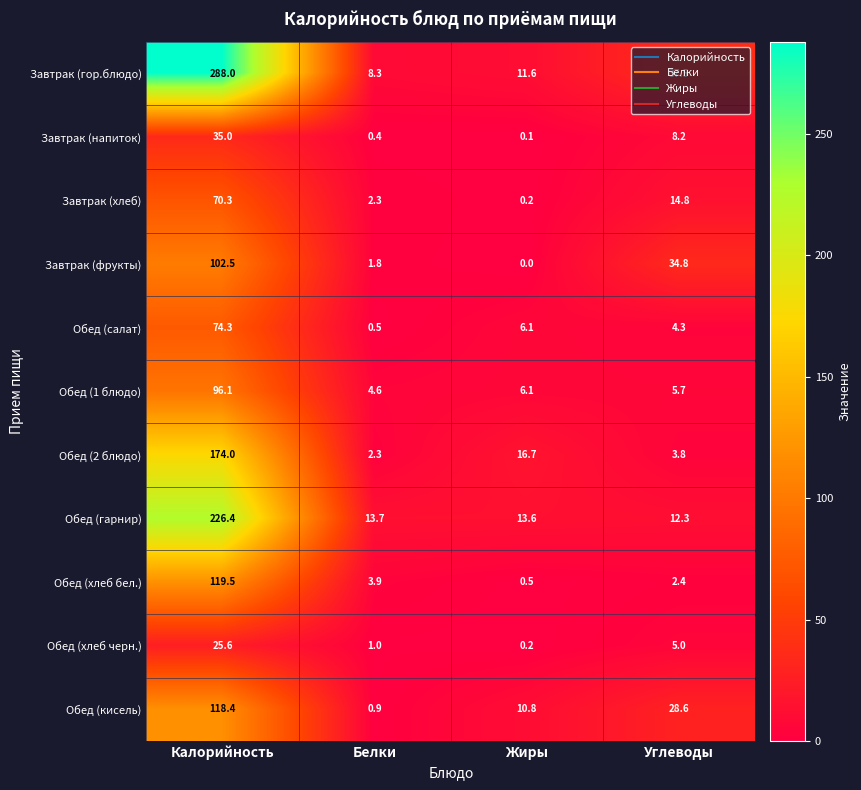

The value of Обед (хлеб бел.) at Углеводы is 0.7. True or false?

False